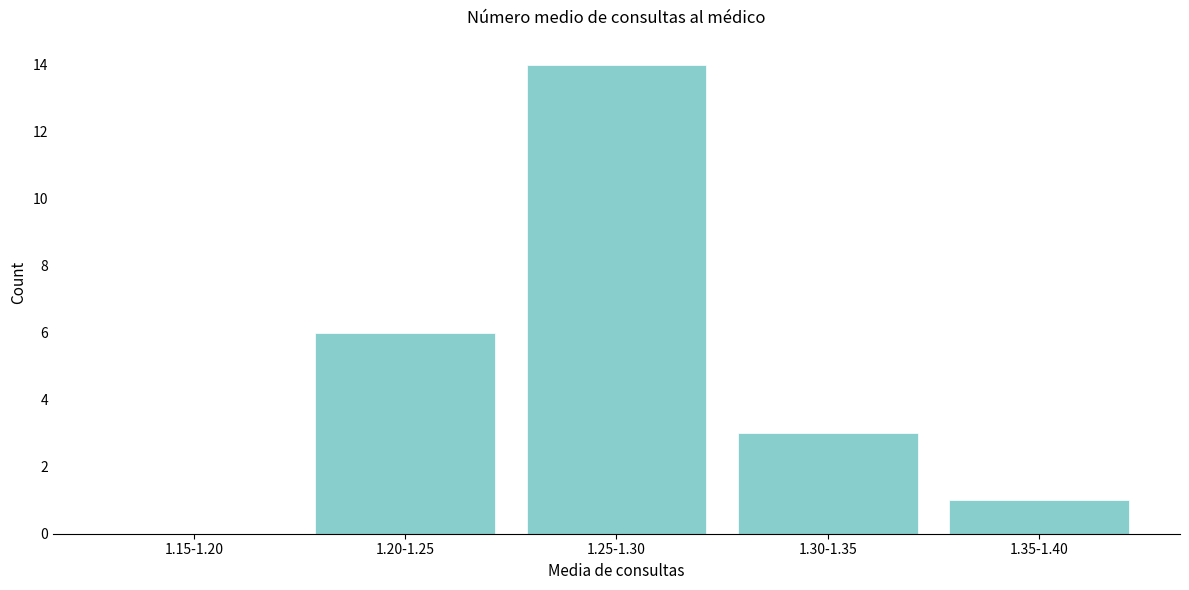

Reading left to right, what are all the values shown in this chart?

1.15-1.20=0	1.20-1.25=6	1.25-1.30=14	1.30-1.35=3	1.35-1.40=1